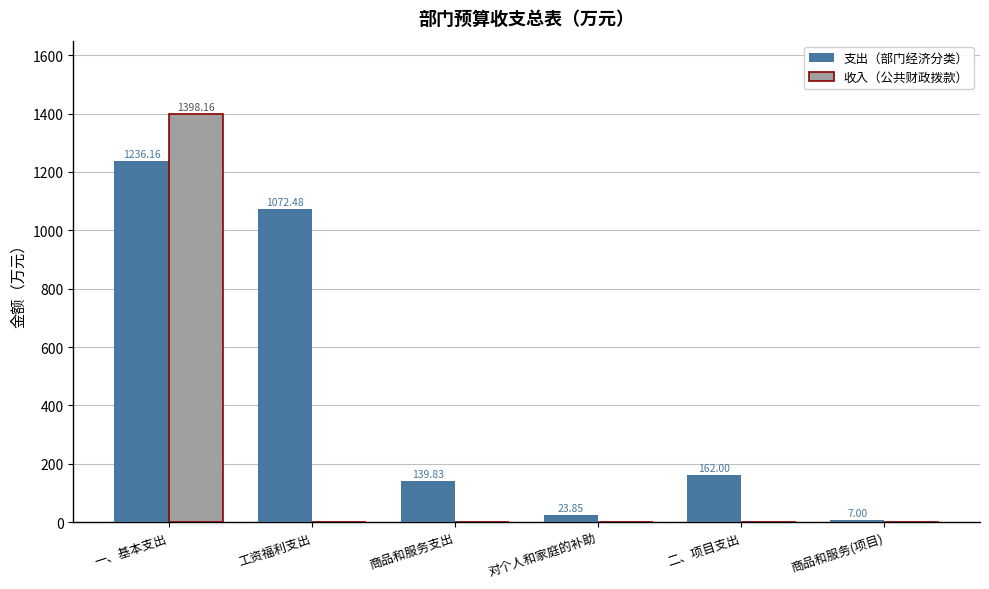

Which category has the highest value in the 支出（部门经济分类） series?

一、基本支出